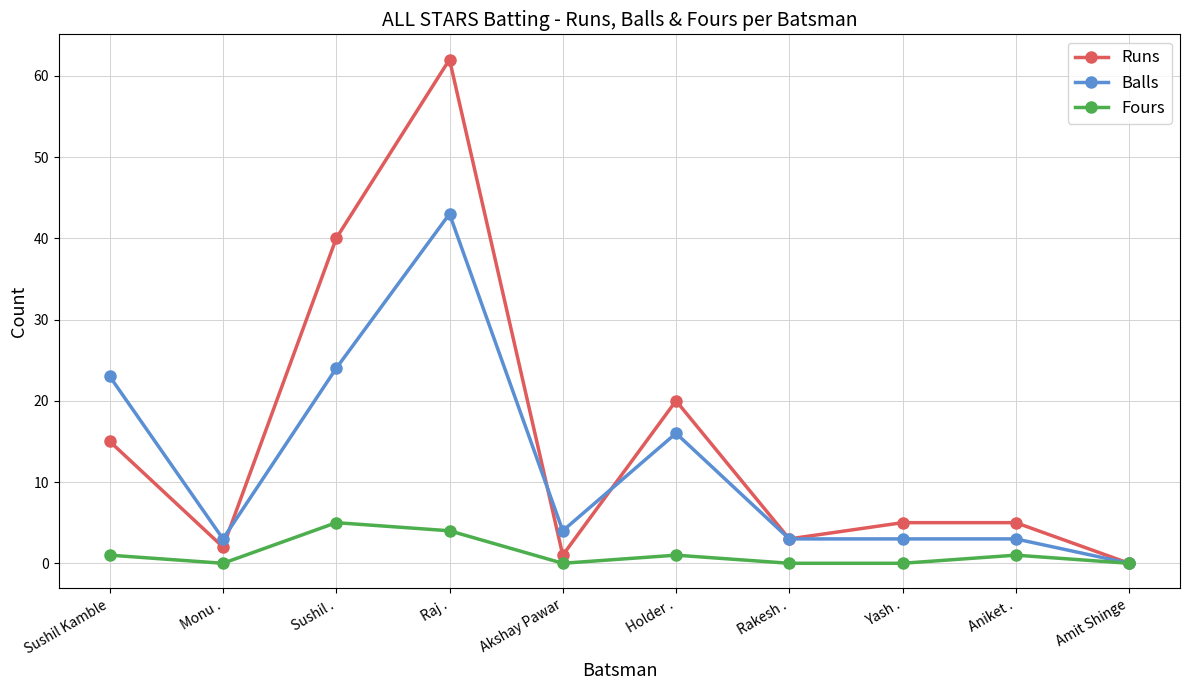

Reading right to left, list all the values displayed in this chart.

Runs: 0	5	5	3	20	1	62	40	2	15
Balls: 0	3	3	3	16	4	43	24	3	23
Fours: 0	1	0	0	1	0	4	5	0	1